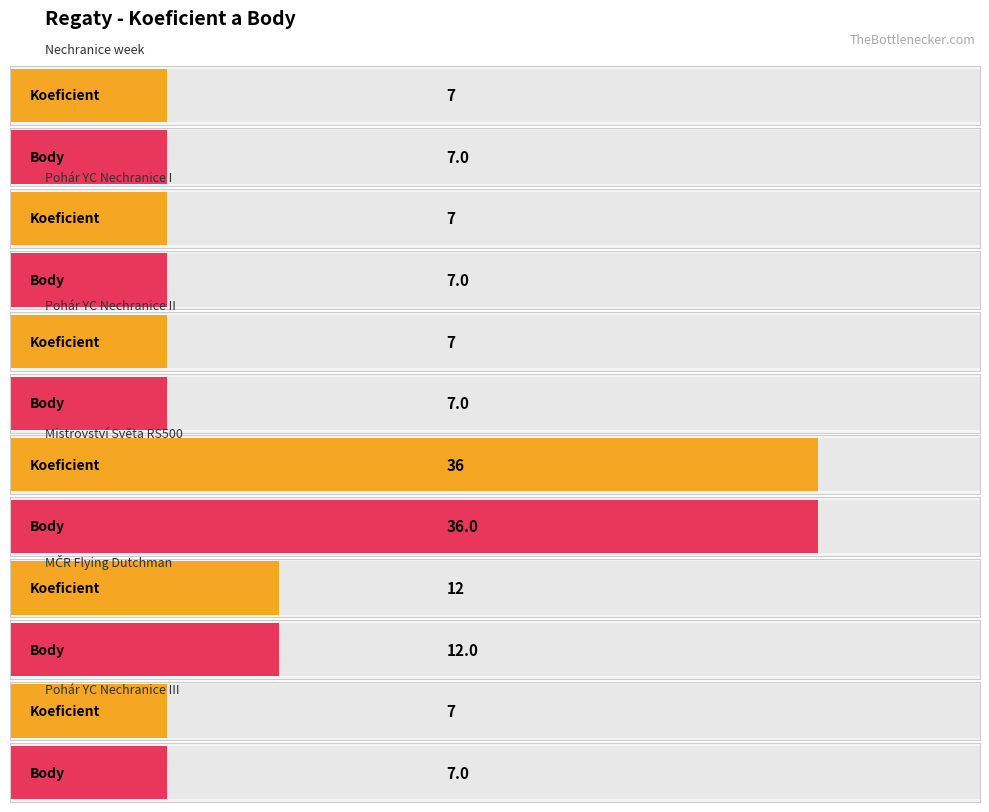

How many Koeficient values are between 7 and 12?

5